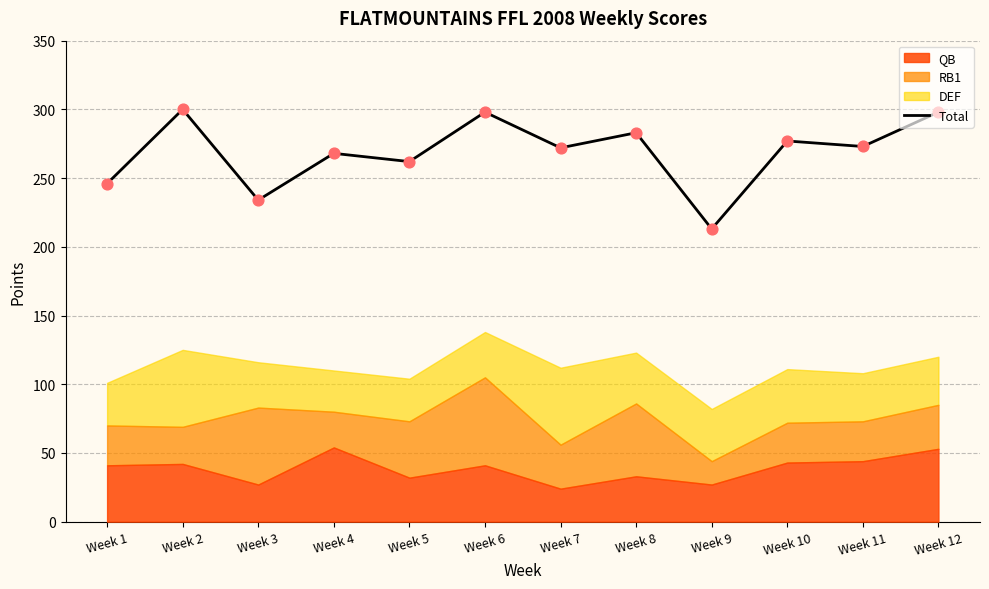

What is the ratio of the value at Week 7 to the value at Week 12?

0.9